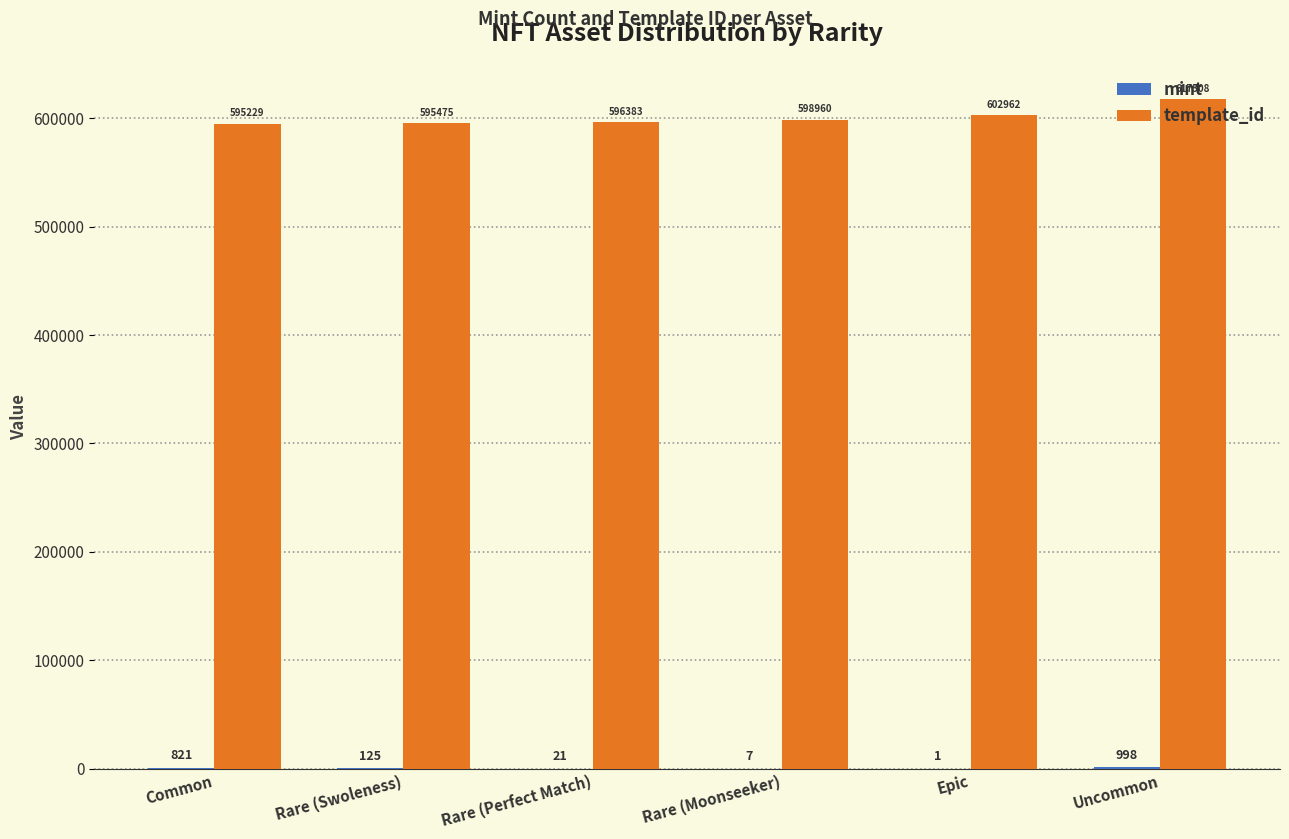

Which series has the largest total across all categories?

template_id